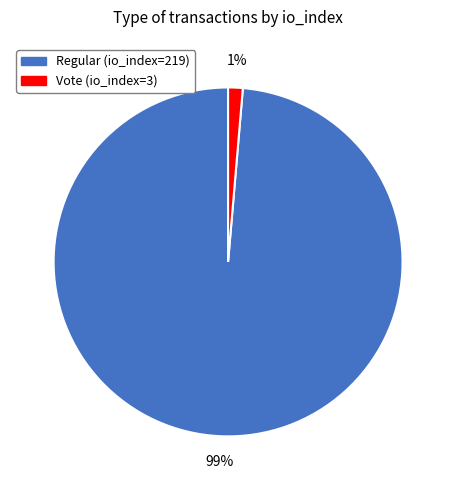

Does Regular (io_index=219) account for over 50% of the chart?

Yes